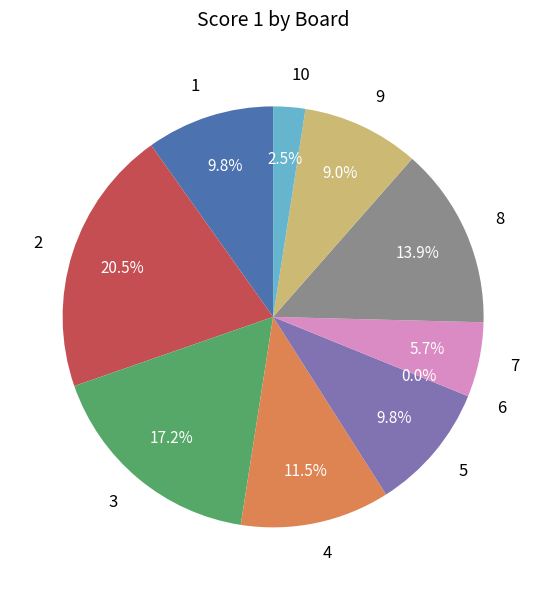

The 7 slice represents 6% of the pie. True or false?

True